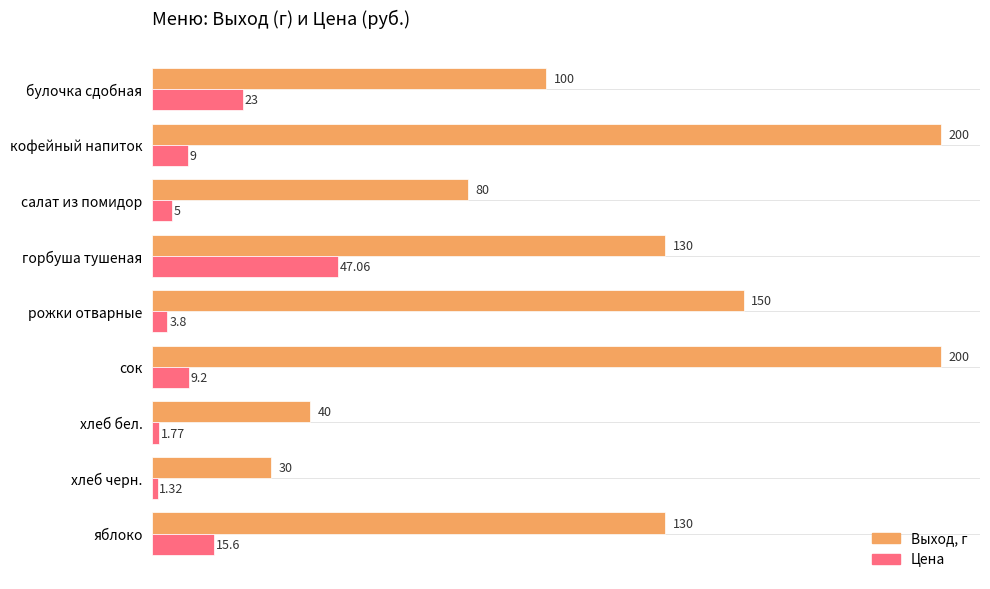

Rank the series by their maximum value, from highest to lowest.

Выход, г, Цена